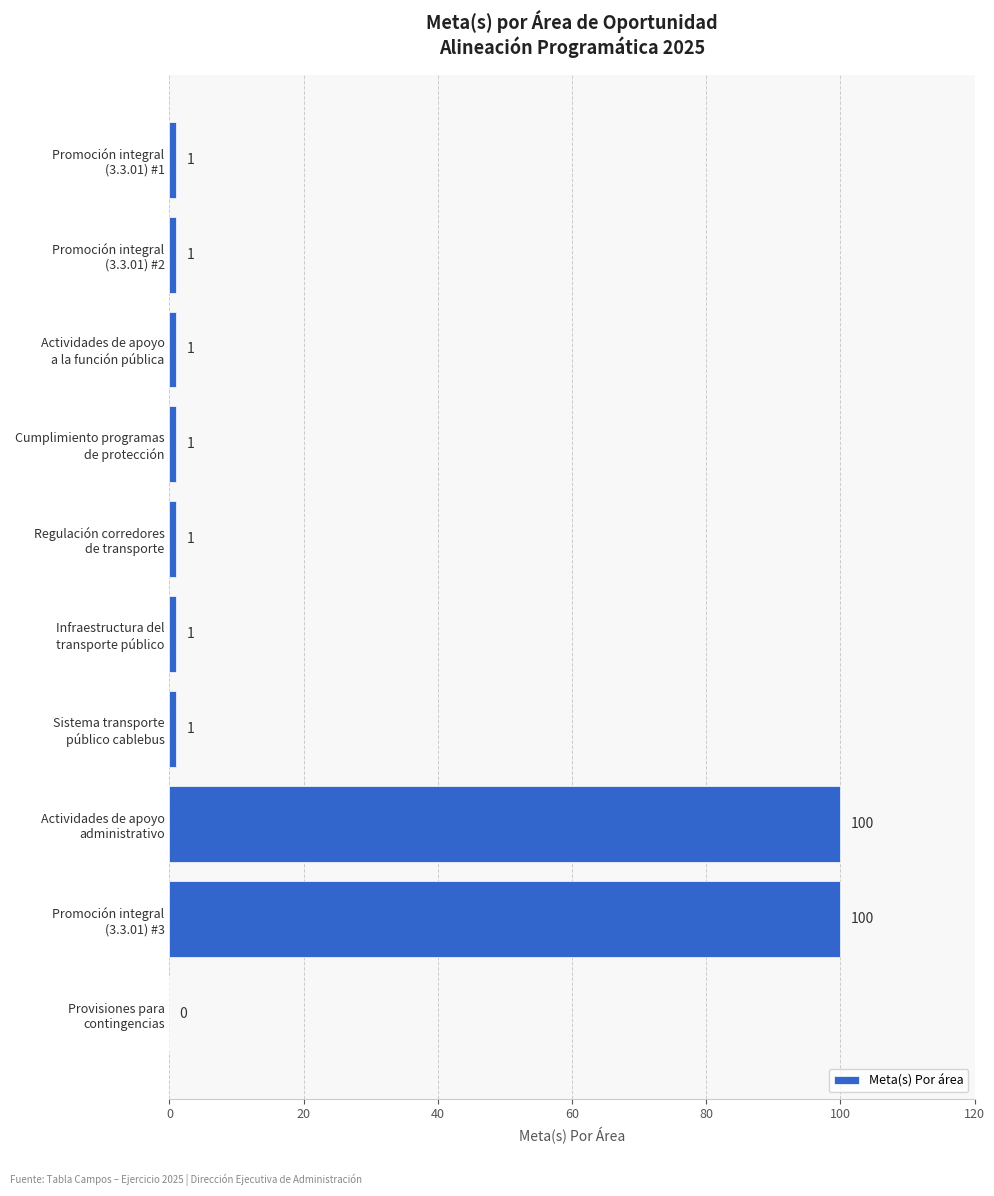

What is the sum of all values?

207